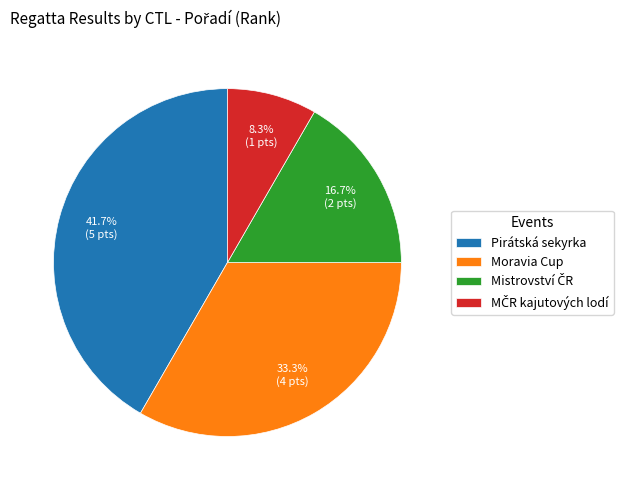

Combined, do Pirátská sekyrka and Moravia Cup account for over 50%?

Yes